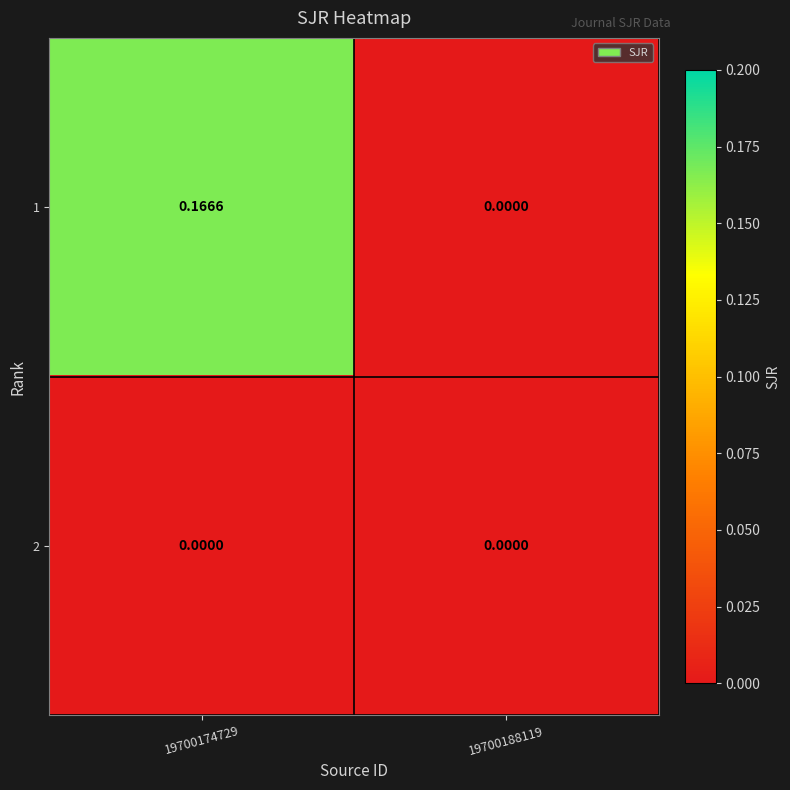

At how many categories does at least one series exceed 0?

1